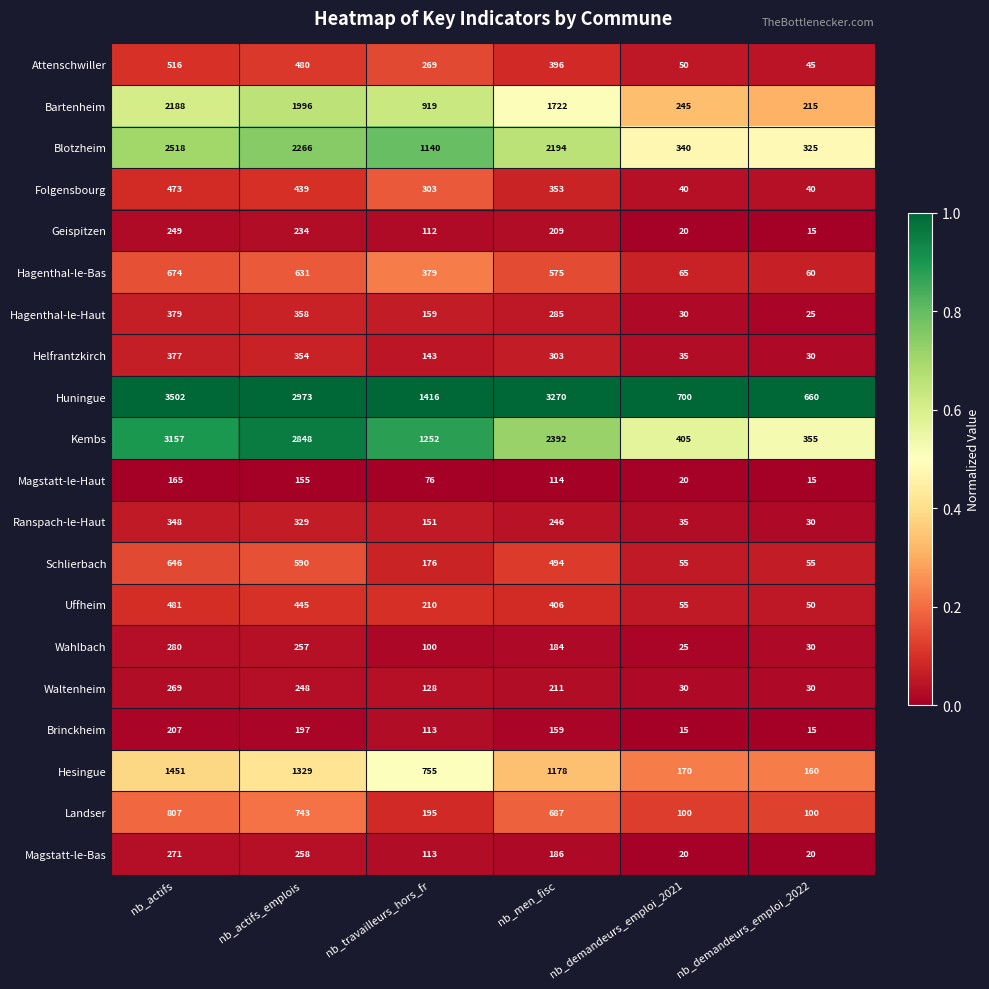

What is the difference between the highest and lowest values at nb_actifs_emplois?

2818